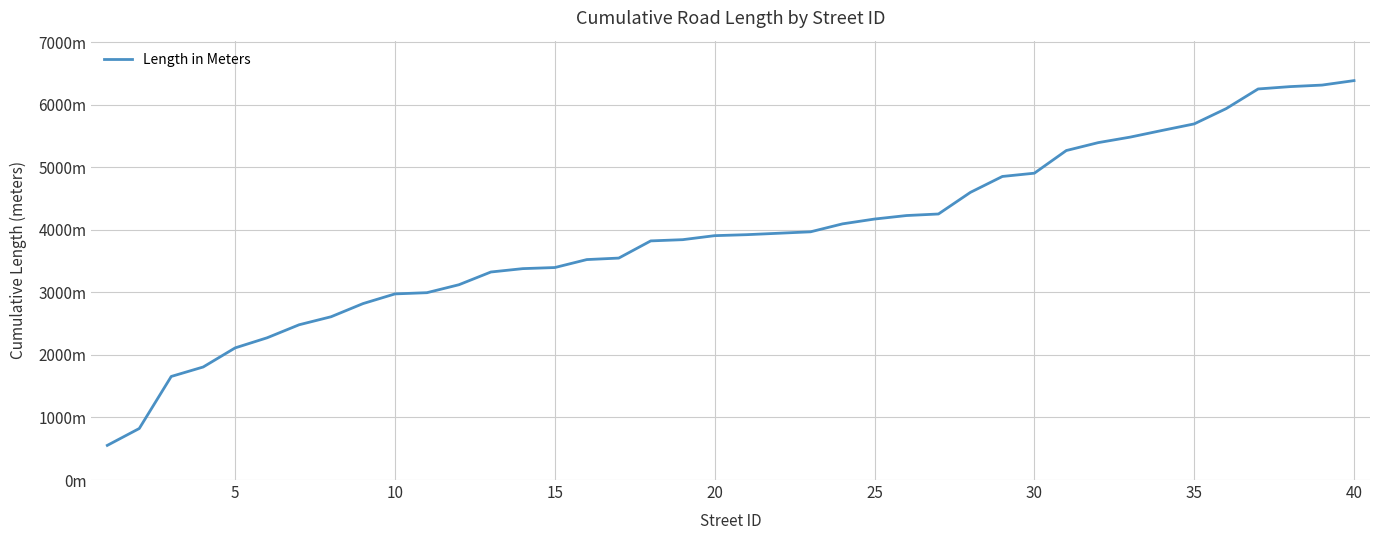

Does the chart have visible grid lines?

Yes